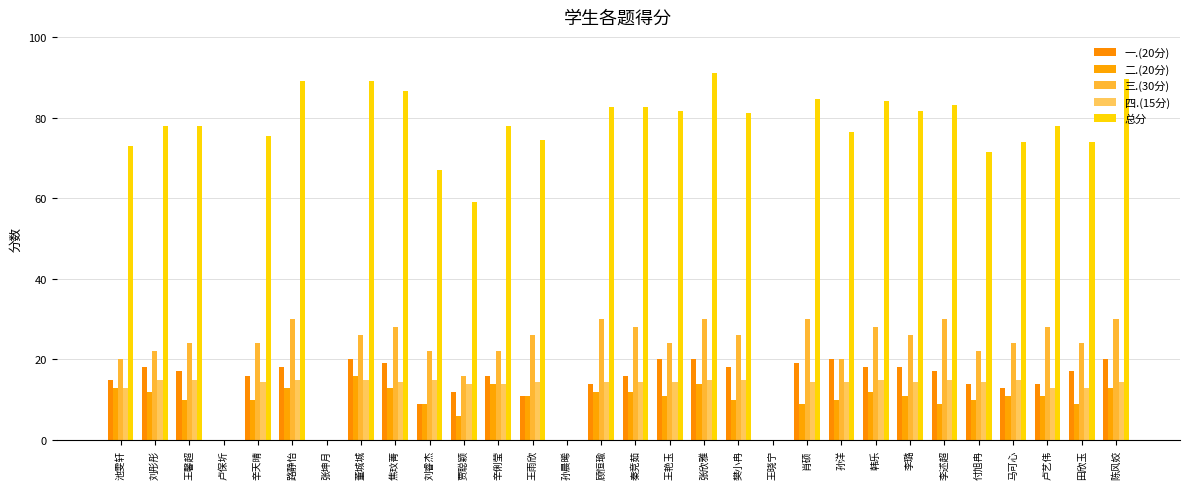

Rank the series at 刘彤彤 from highest to lowest value.

总分, 三.(30分), 一.(20分), 四.(15分), 二.(20分)